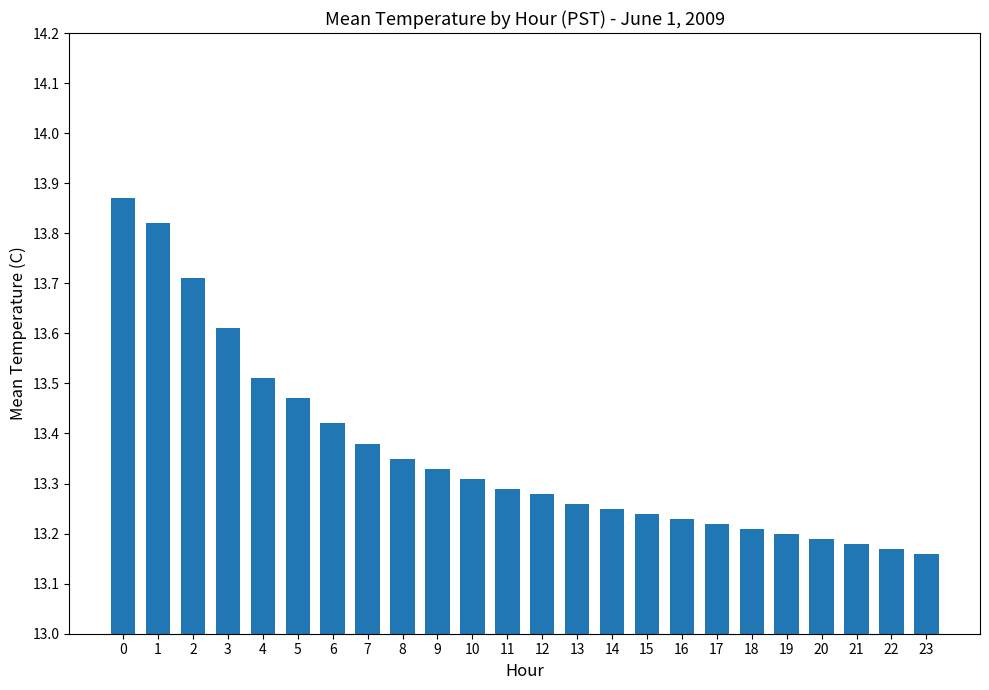

Are the bars grouped side by side (vs. stacked)?

No